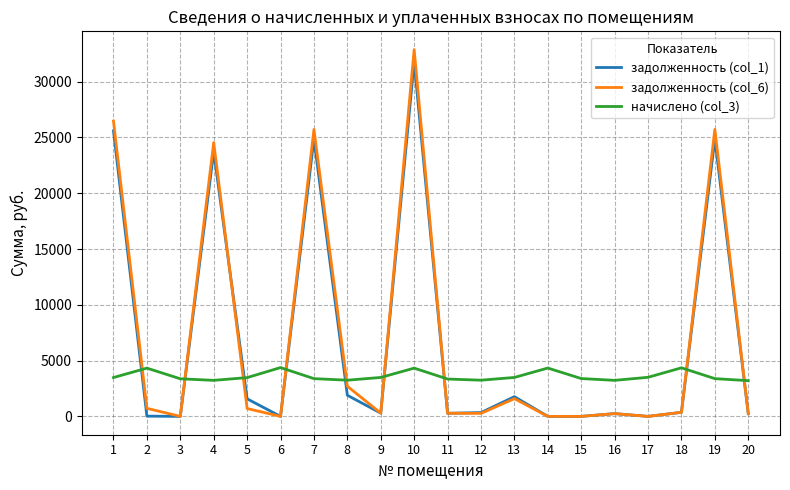

What is the sum of all задолженность (col_1) values?

137866.4